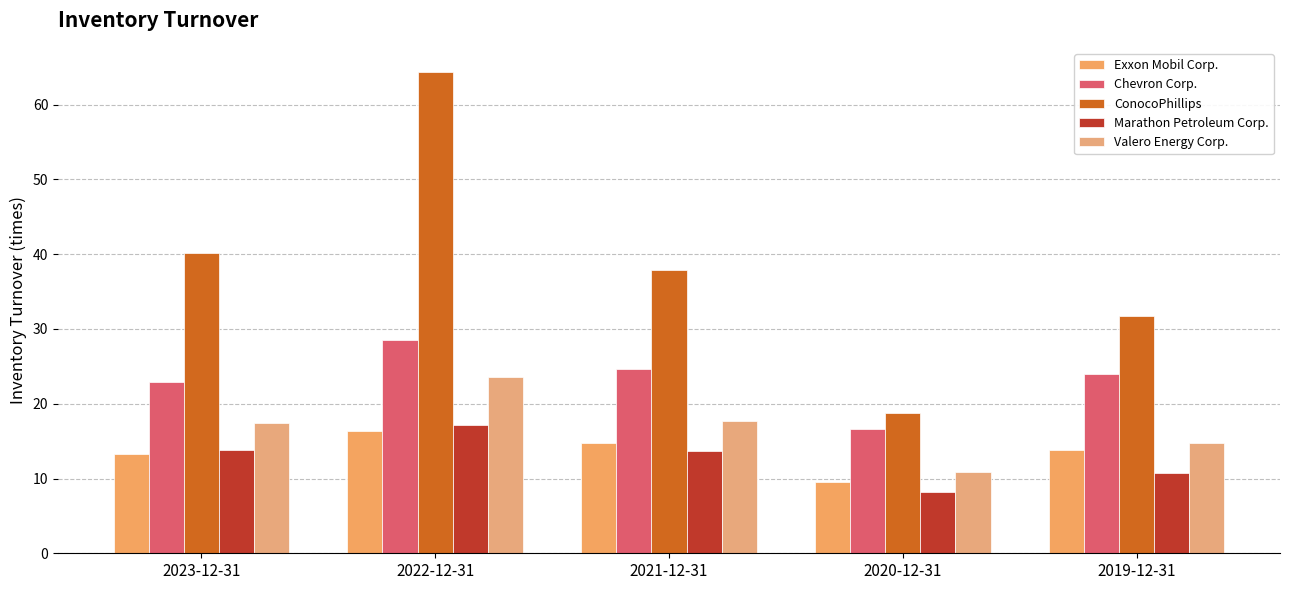

Between 2022-12-31 and 2019-12-31, which is larger?

2022-12-31